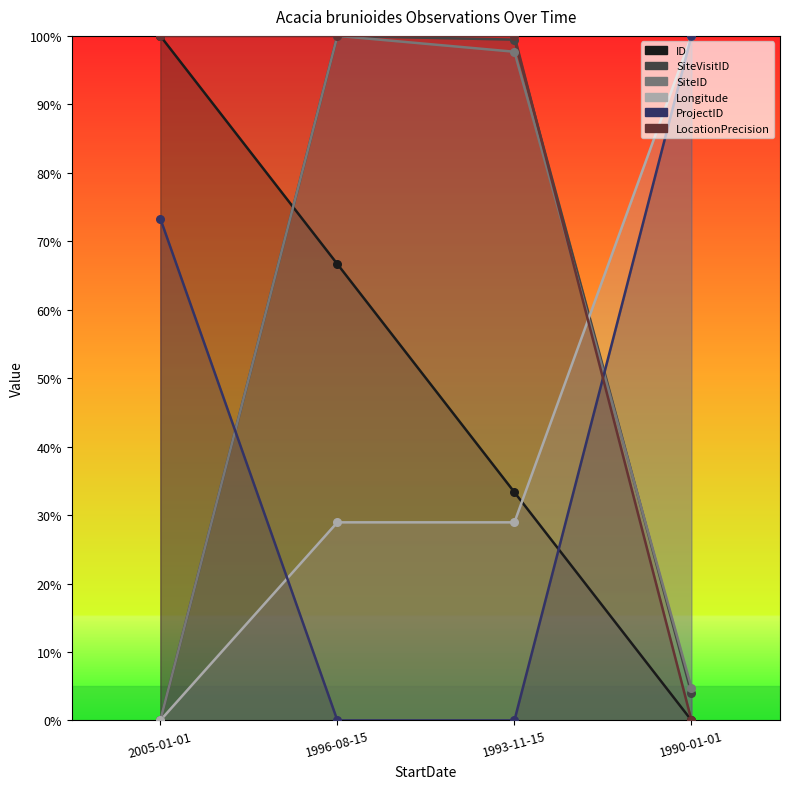

Which series has the largest Y range (max minus min)?

ID